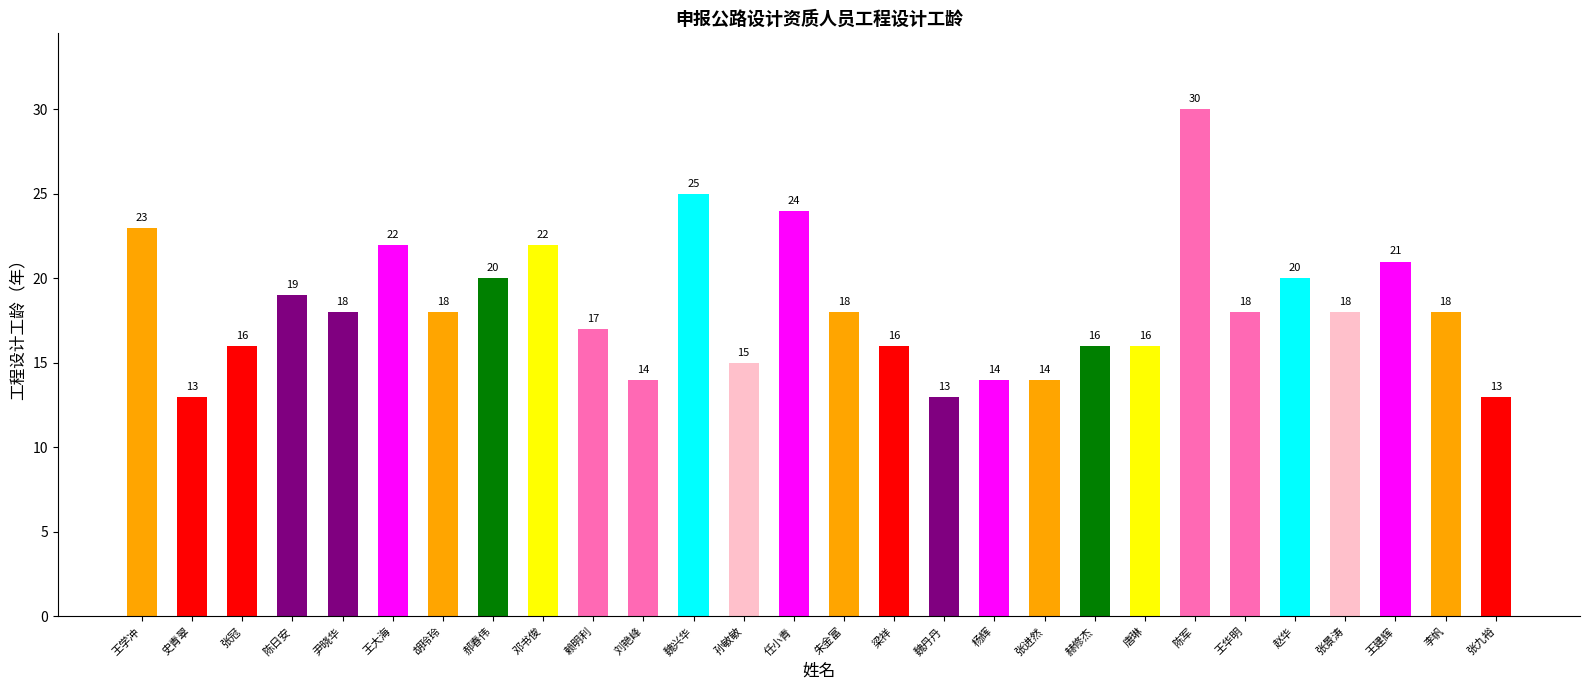

What is the label of the 23rd bar from the right?

王大海